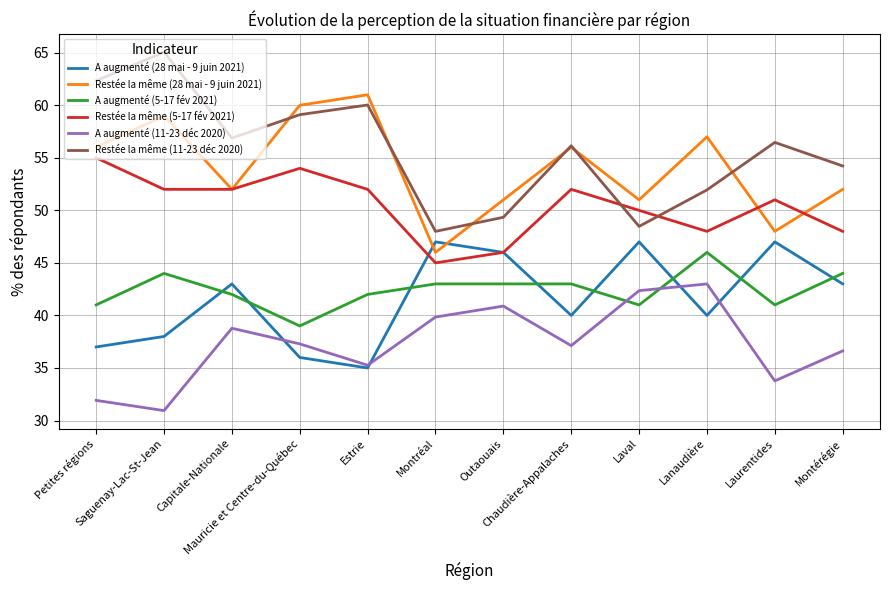

What is the lowest value of the A augmenté (11-23 déc 2020) series?

30.9